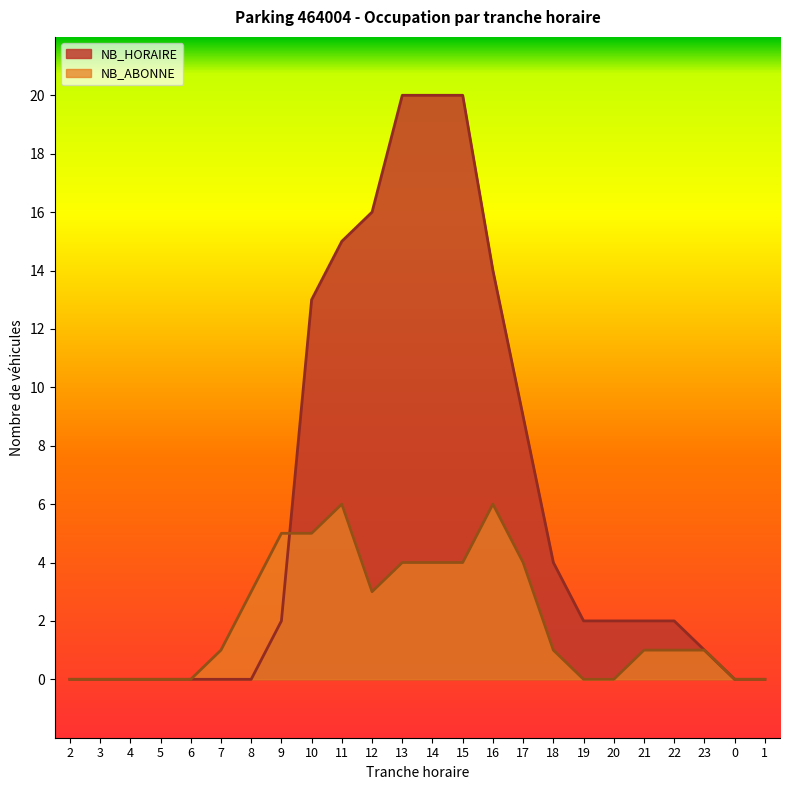

True or false: NB_ABONNE and NB_HORAIRE intersect in this chart.

True